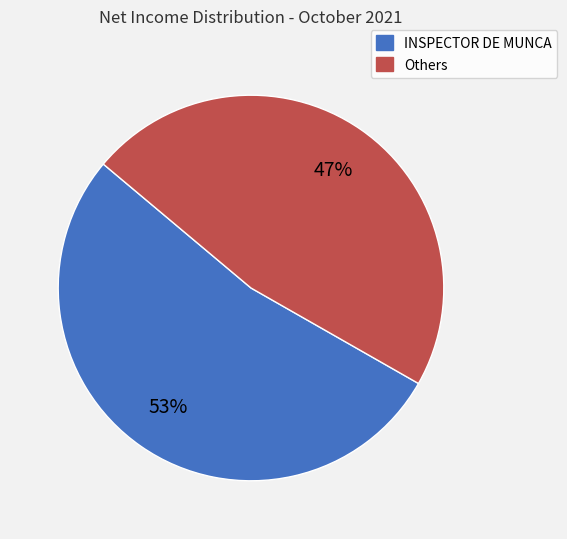

Is there any slice that represents more than half of the pie?

Yes